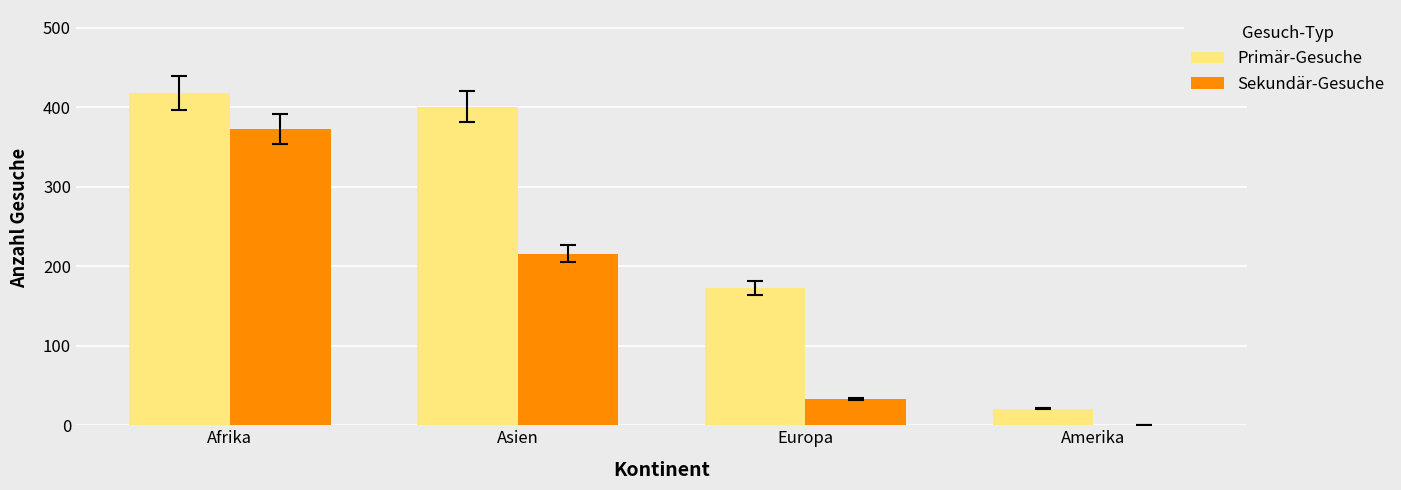

What are all the series names shown in the legend?

Primär-Gesuche, Sekundär-Gesuche